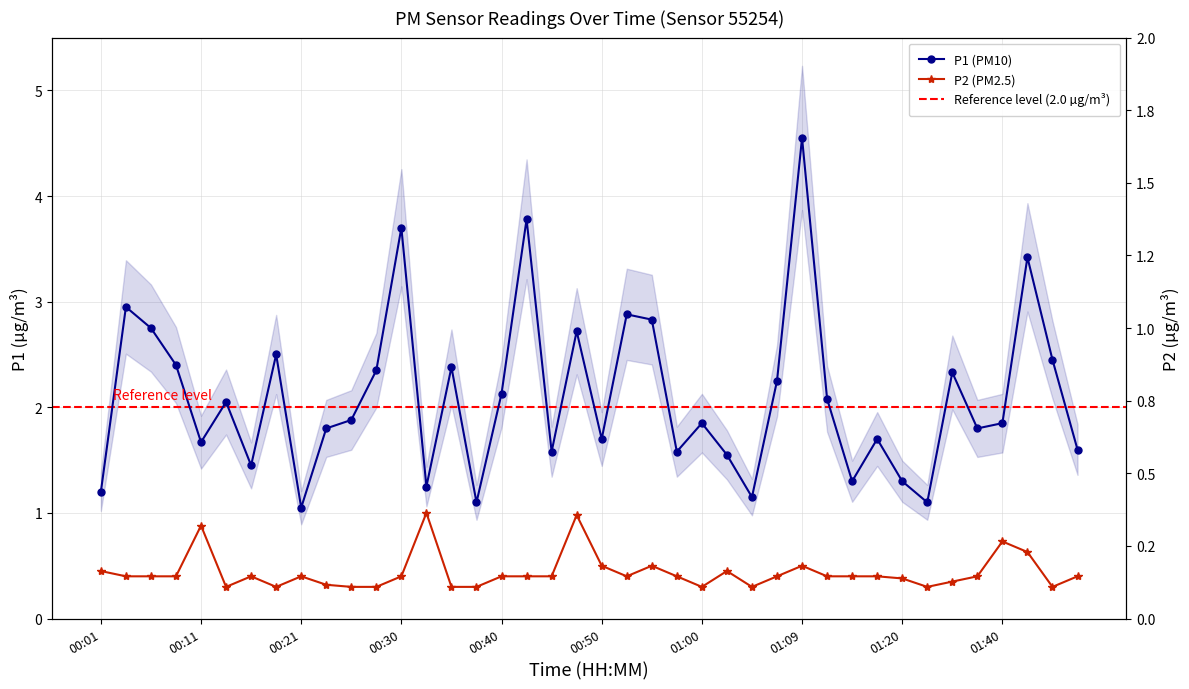

What is the total value across all series at 00:21?

1.5